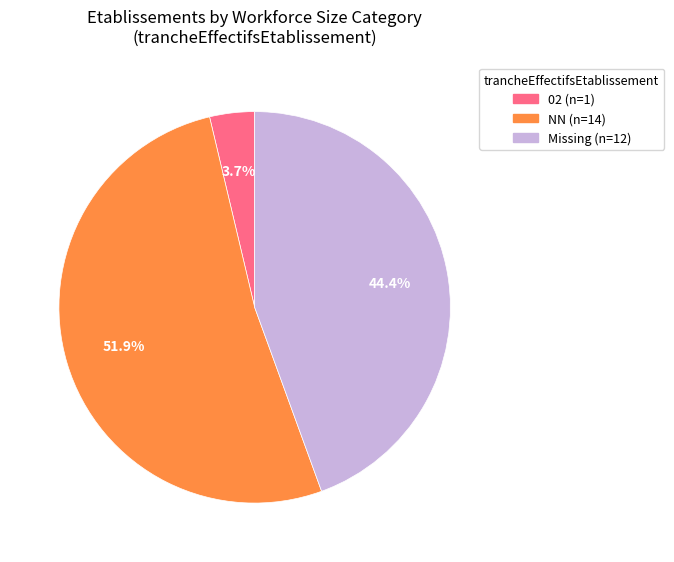

Does any single category account for the majority?

Yes